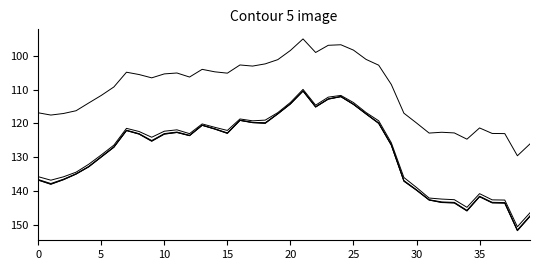

Which label corresponds to the largest value in the chart?

38